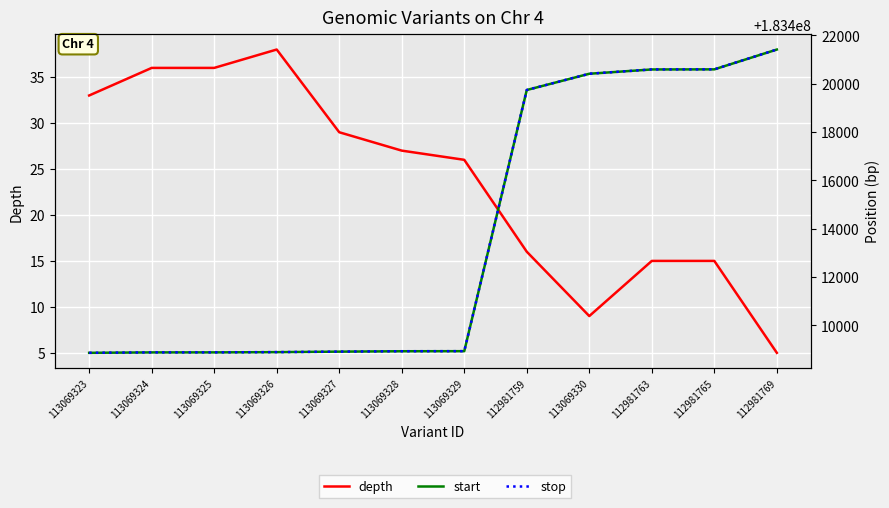

At which category does the chart reach its peak across all series?

112981769